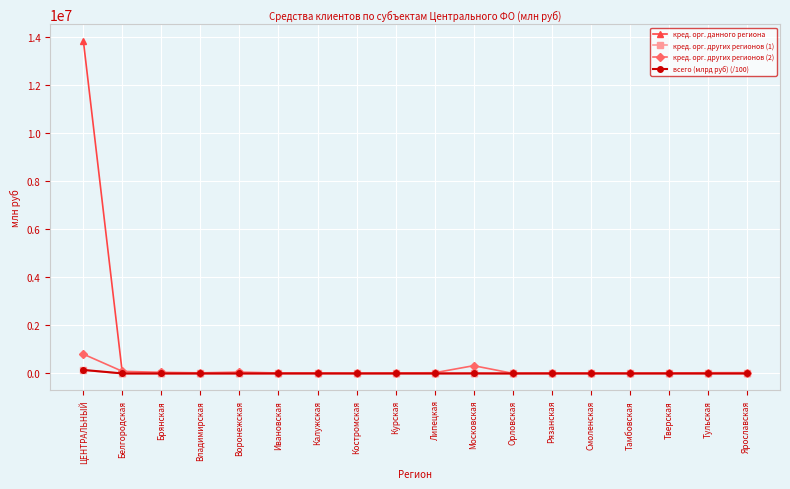

At which category is the sum across all series the highest?

ЦЕНТРАЛЬНЫЙ